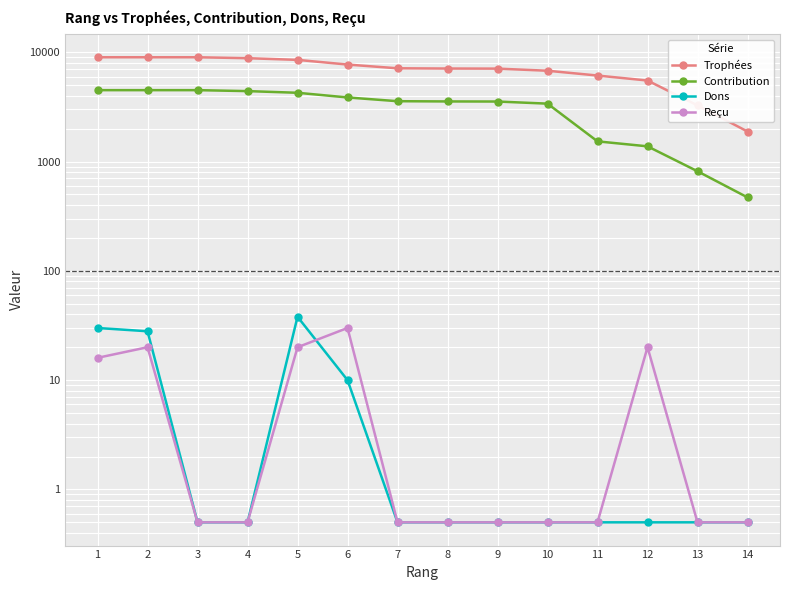

How many lines are shown in the chart?

4